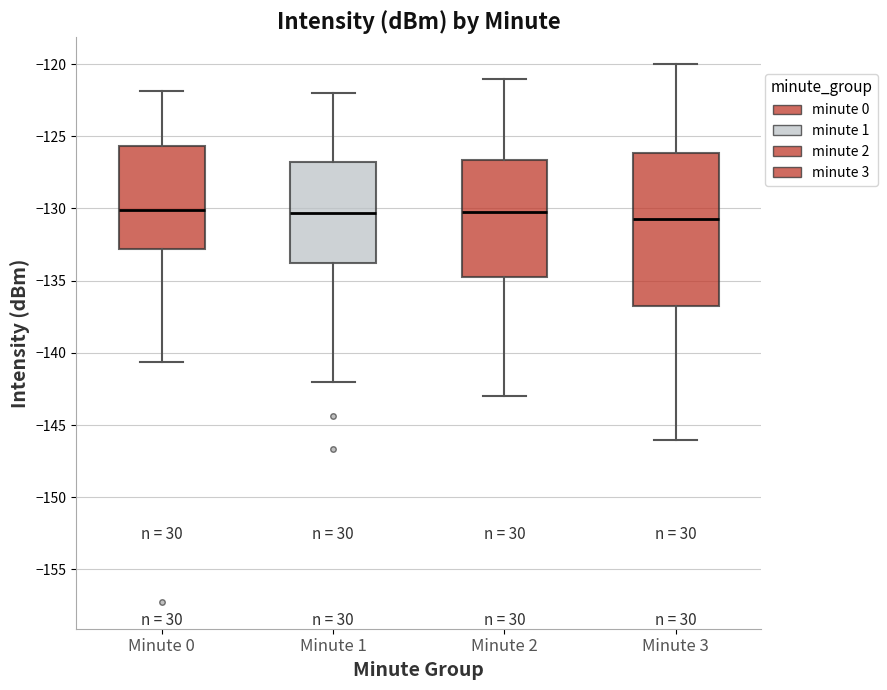

Comparing the boxes themselves (not the whiskers), which one is the tallest?

Minute 3